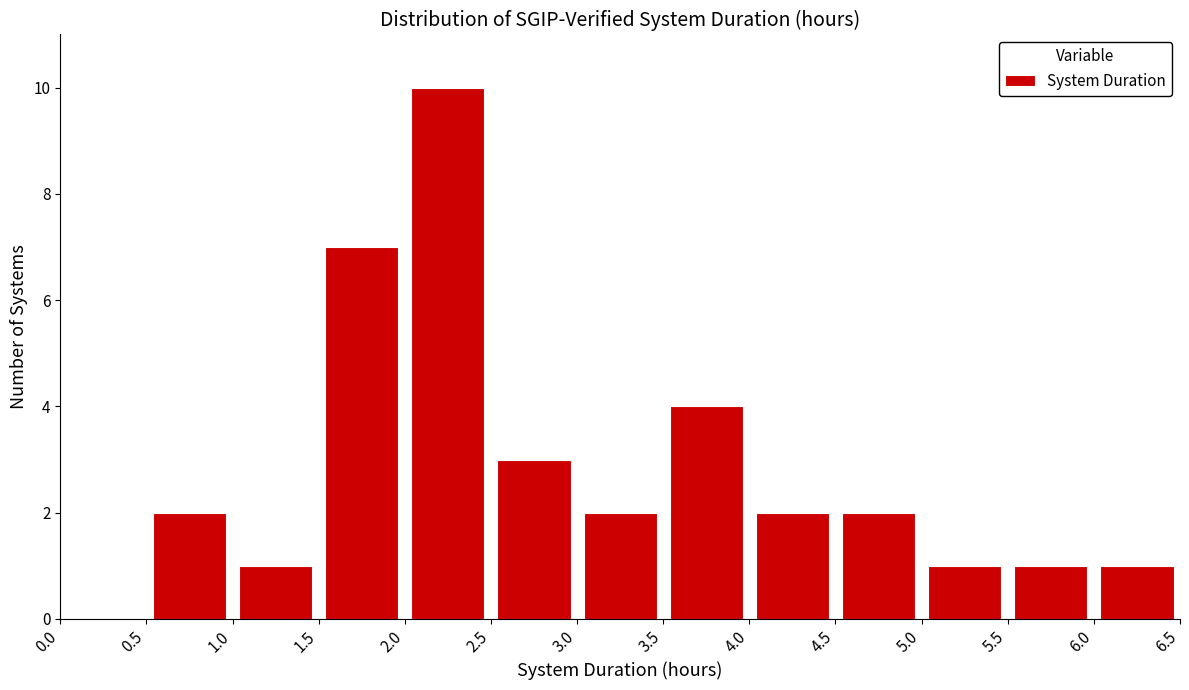

Reading left to right, transcribe this chart: for each bar, give the range it covers on the x-axis and its height. The values are not printed on the chart, so give them approximately, as read against the axis.

0.0 to 0.5: 0
0.5 to 1.0: 2
1.0 to 1.5: 1
1.5 to 2.0: 7
2.0 to 2.5: 10
2.5 to 3.0: 3
3.0 to 3.5: 2
3.5 to 4.0: 4
4.0 to 4.5: 2
4.5 to 5.0: 2
5.0 to 5.5: 1
5.5 to 6.0: 1
6.0 to 6.5: 1